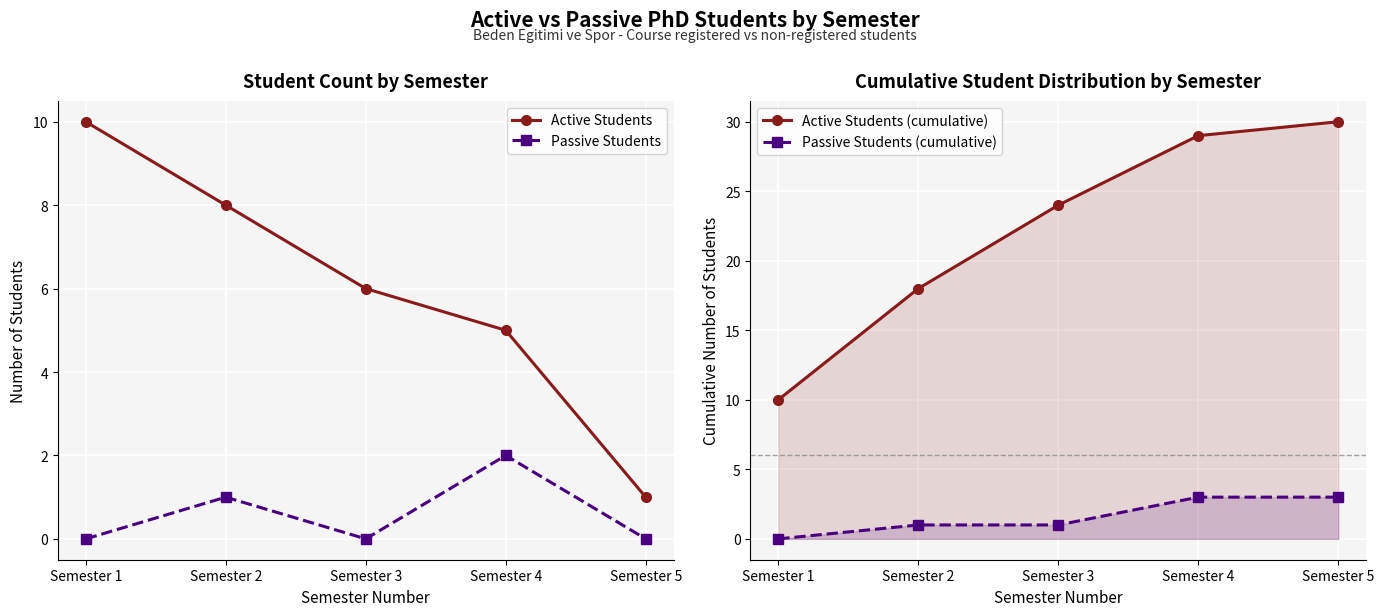

Reading left to right, extract all data points from this chart.

Active Students: 10	8	6	5	1
Passive Students: 0	1	0	2	0
Active Students (cumulative): 10	18	24	29	30
Passive Students (cumulative): 0	1	1	3	3